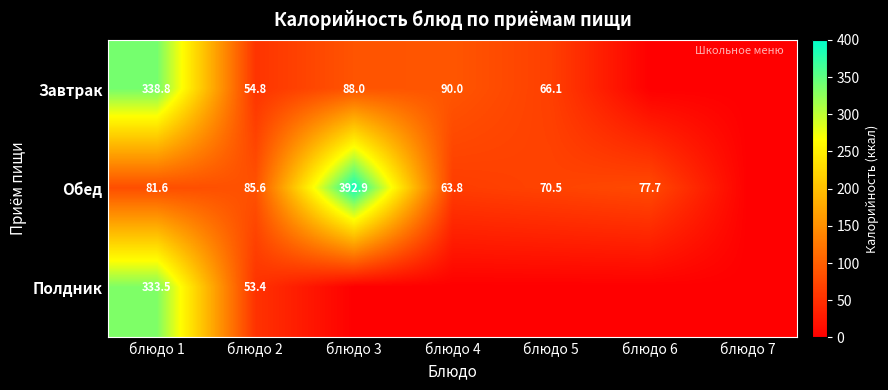

At блюдо 2, list the series in order from largest to smallest.

Обед, Завтрак, Полдник